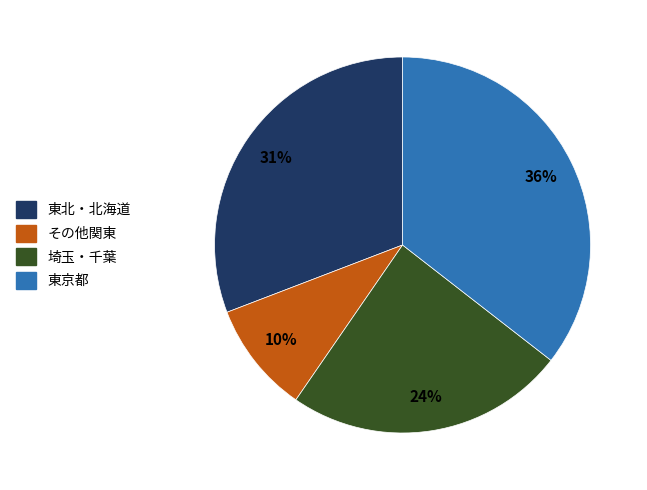

Rank the categories by value from lowest to highest.

その他関東, 埼玉・千葉, 東北・北海道, 東京都